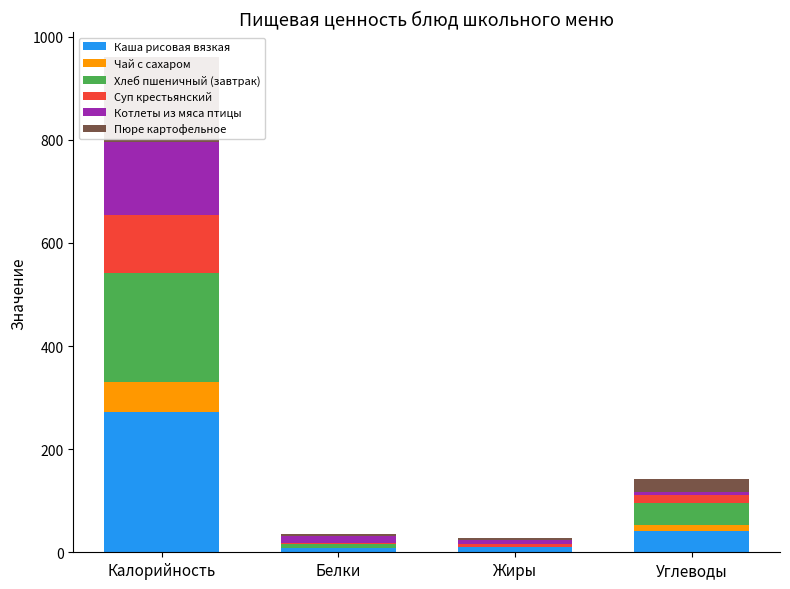

Reading right to left, transcribe all the data shown in this chart.

Каша рисовая вязкая: 42.1	10.0	8.8	272.5
Чай с сахаром: 11.0	0.0	0.1	56.9
Хлеб пшеничный (завтрак): 43.1	0.9	6.9	212.4
Суп крестьянский: 14.7	5.3	2.2	112.0
Котлеты из мяса птицы: 6.3	6.7	13.7	142.0
Пюре картофельное: 24.5	5.8	3.7	164.7